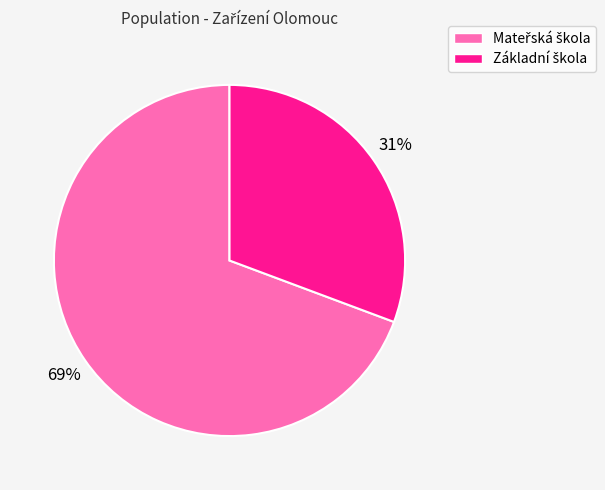

Count the number of slices in the pie.

2